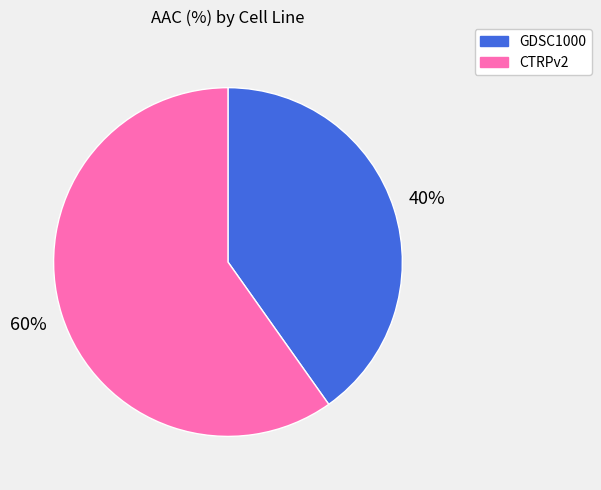

True or false: GDSC1000 accounts for 40% of the total.

True